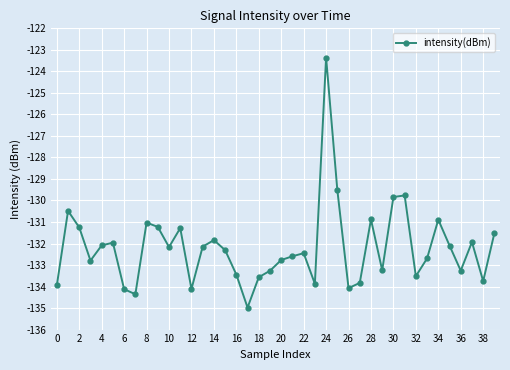

What is the difference between the maximum and minimum values?

11.6